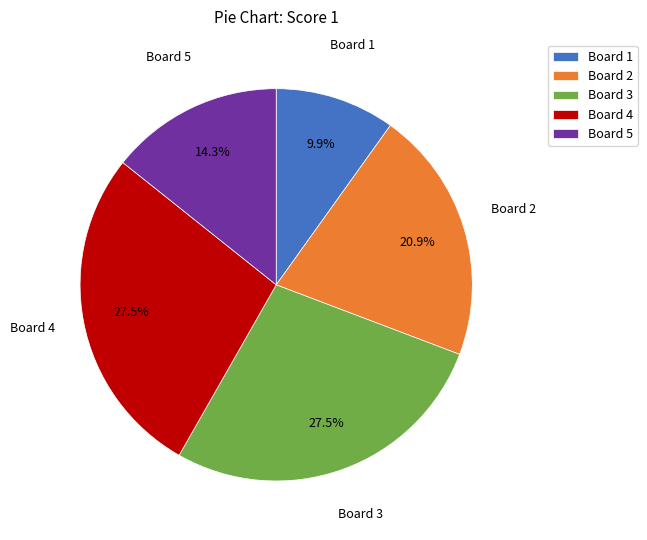

To the nearest percent, what portion does Board 2 represent?

21%